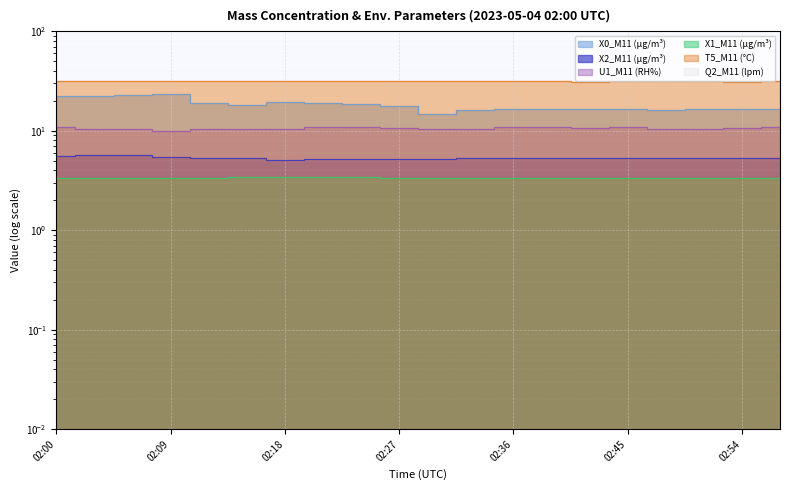

True or false: T5_M11 (°C) and X1_M11 (μg/m³) cross at least once.

False